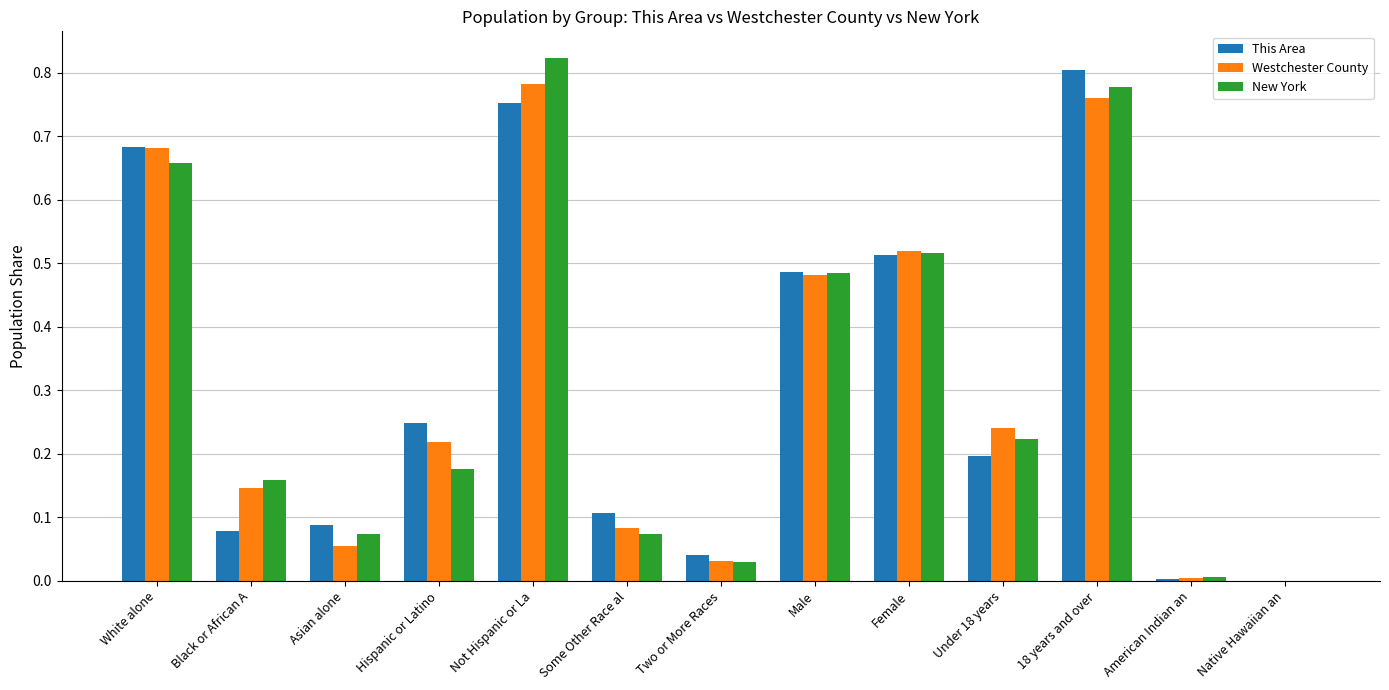

What is the sum of the New York values at Male and 18 years and over?

1.3